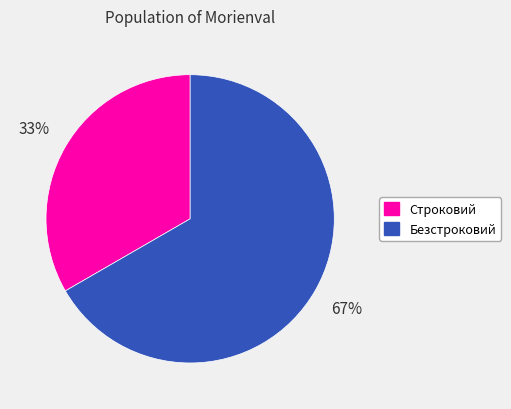

Rank the categories by value from lowest to highest.

Строковий, Безстроковий